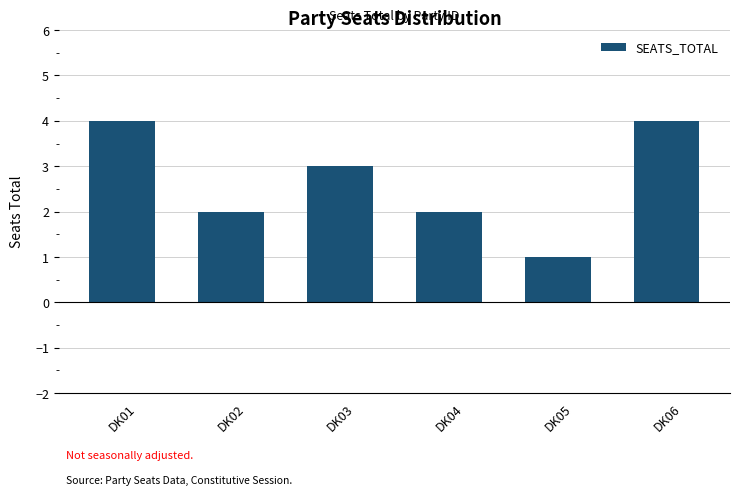

What is the minimum value shown in the chart?

1